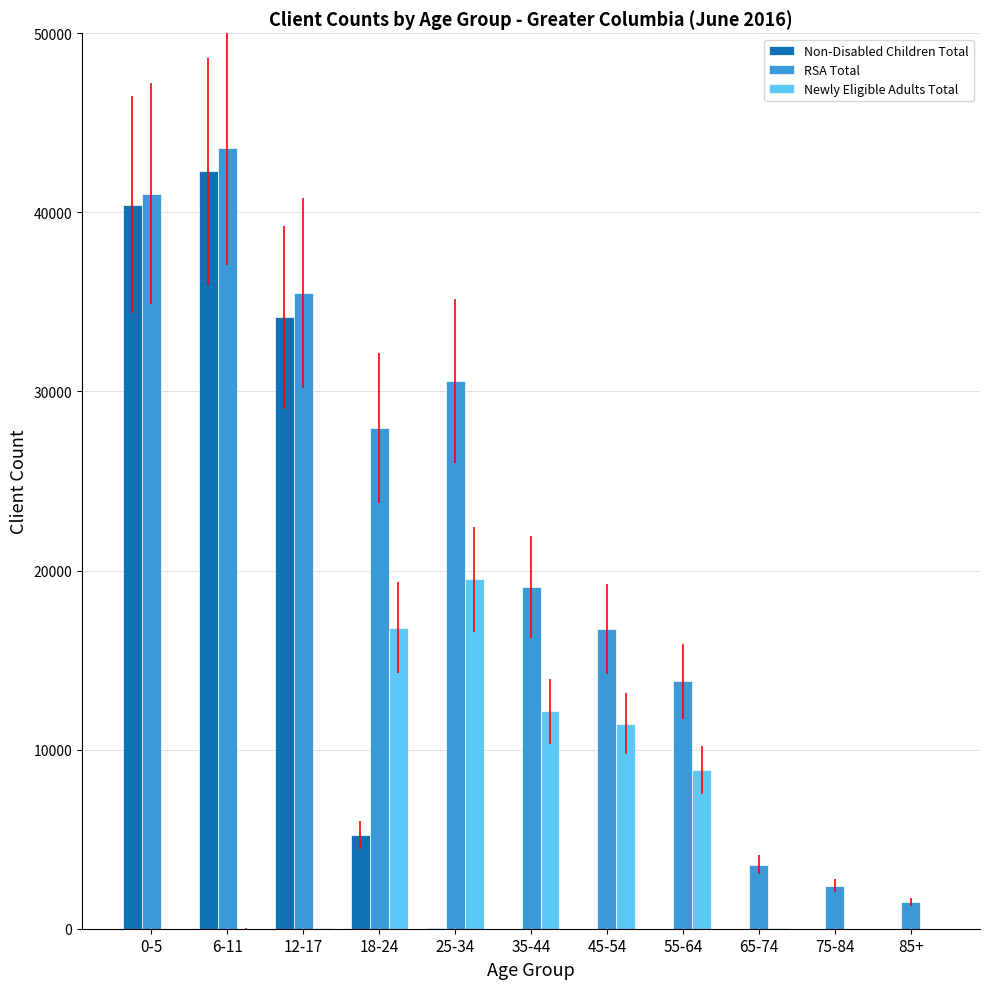

What is the sum of the Newly Eligible Adults Total values at 45-54 and 18-24?

28268